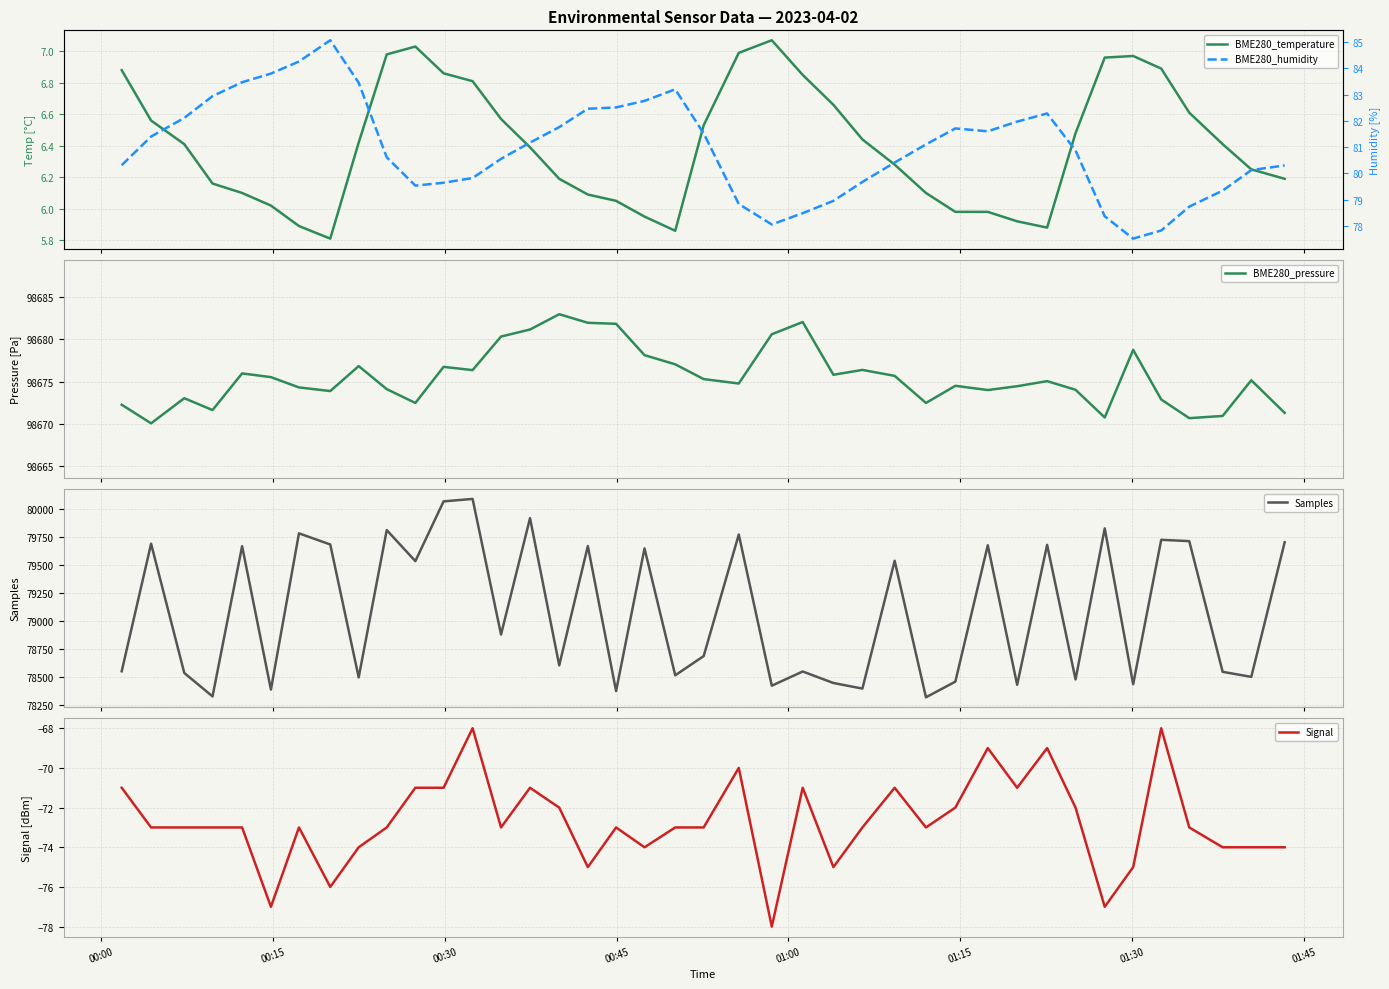

What is the maximum value for BME280_pressure?

98682.9